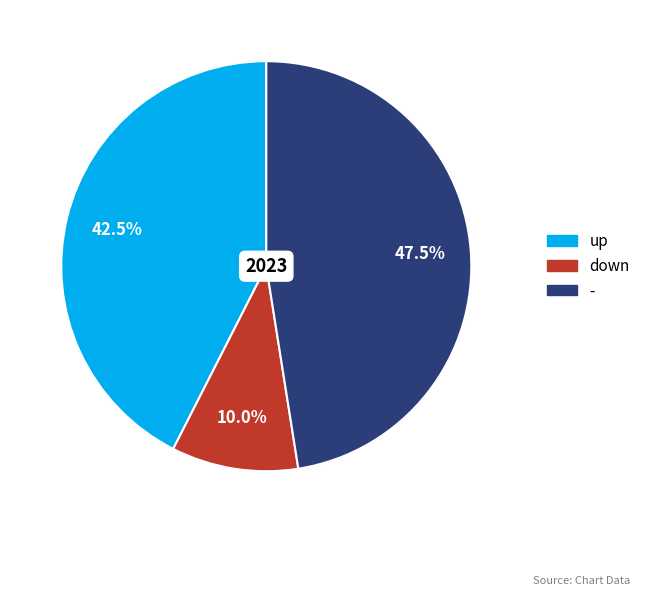

Approximately how many times larger is the value at up compared to down?

4.2